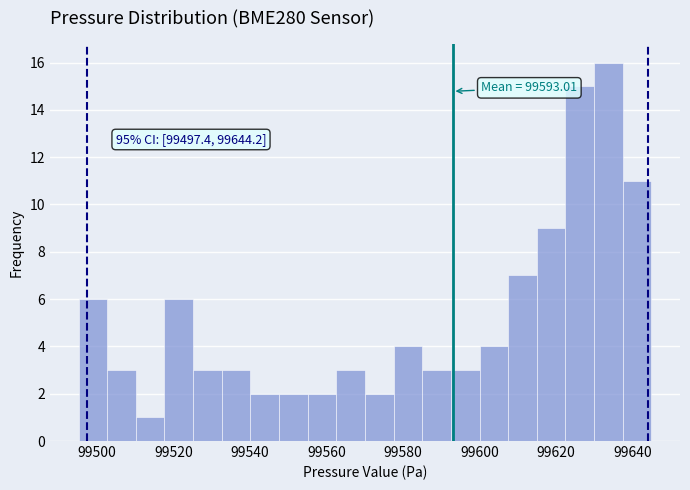

Around what value on the x-axis is the tallest bar? Give the approximate position of its centre, as read against the axis.

99634